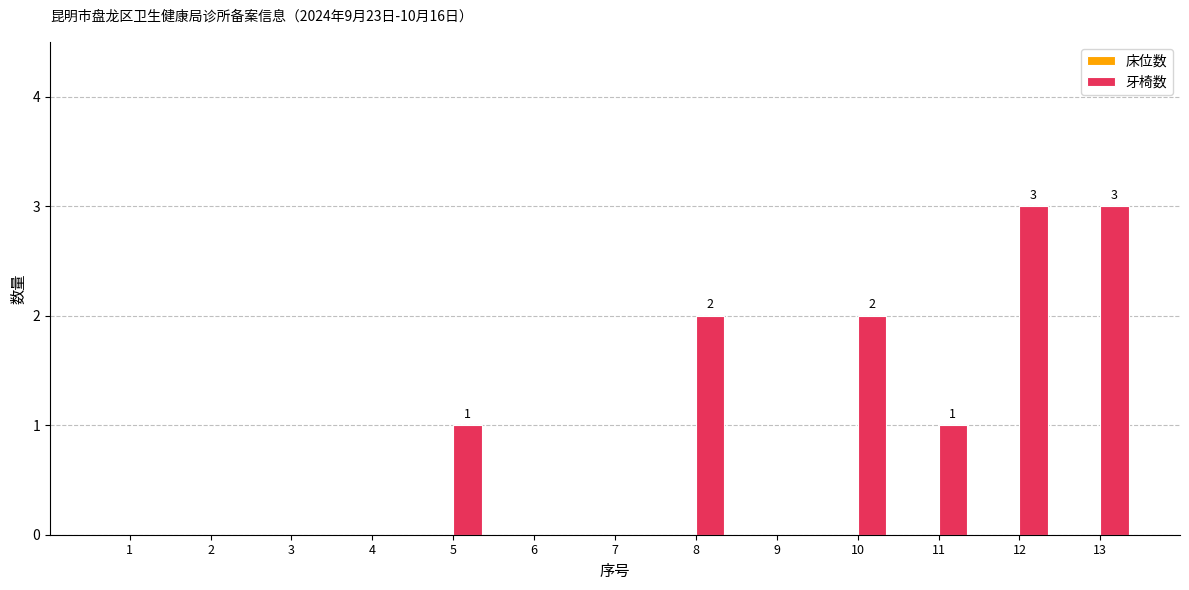

Reading left to right, extract all data points from this chart.

1=0	2=0	3=0	4=0	5=1	6=0	7=0	8=2	9=0	10=2	11=1	12=3	13=3